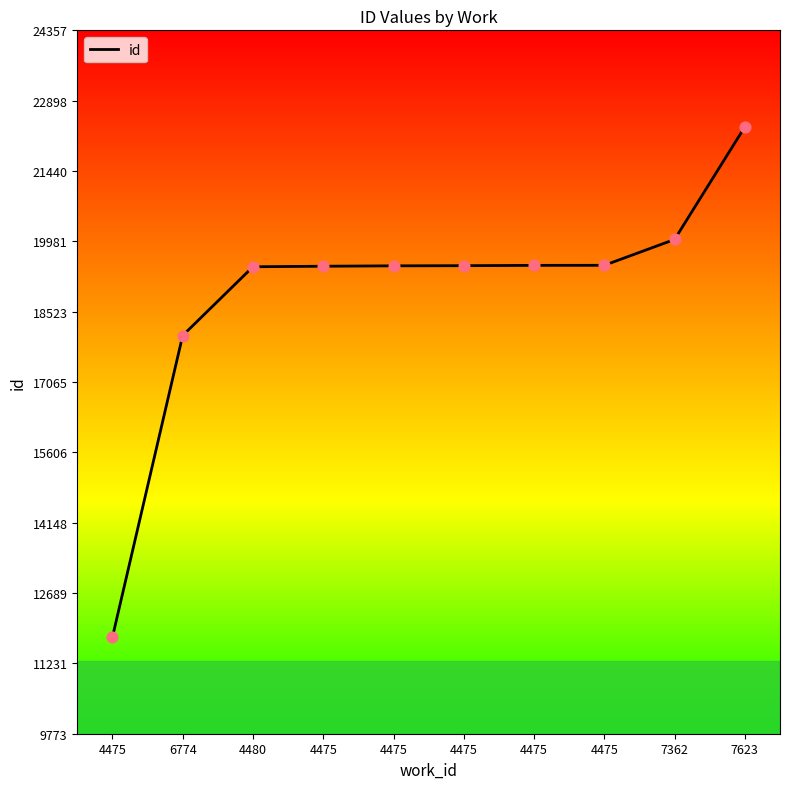

Is this an area chart (filled region under the line)?

Yes